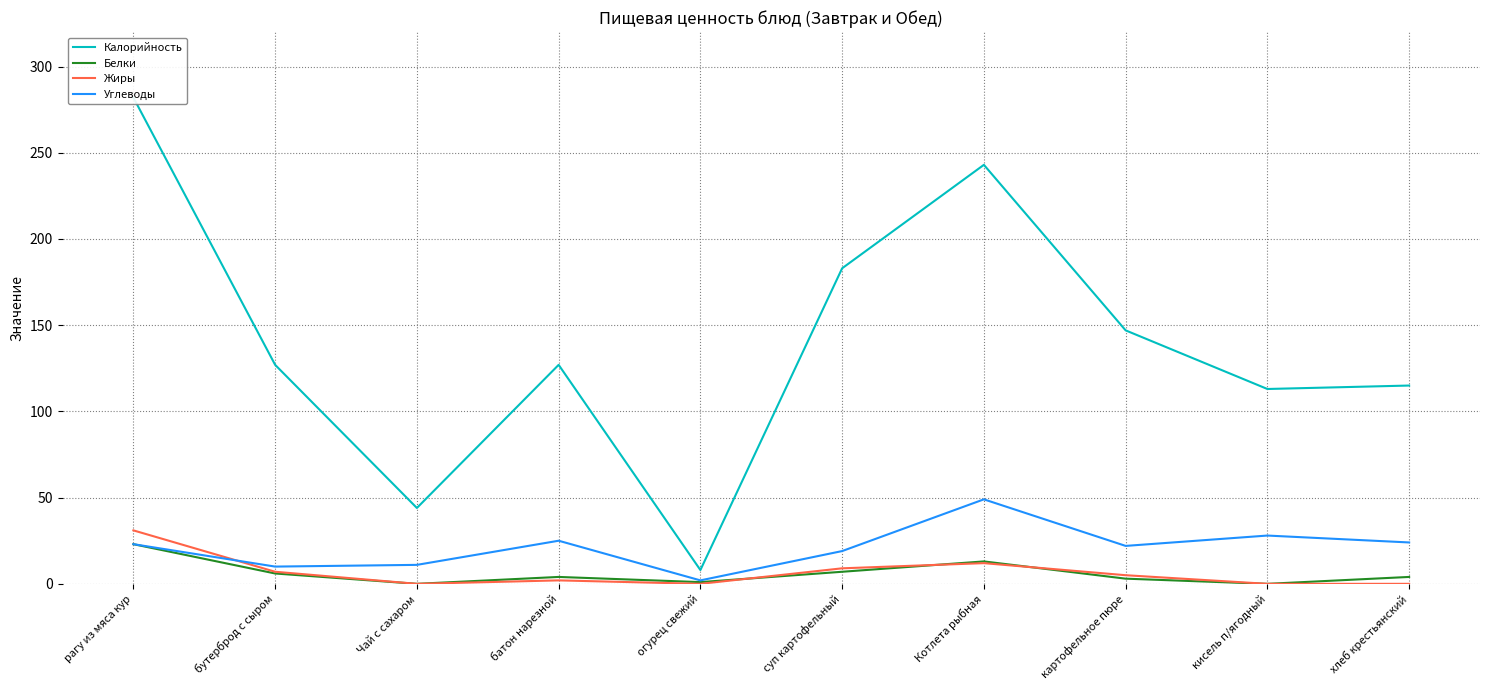

What is the sum of all Жиры values?

66